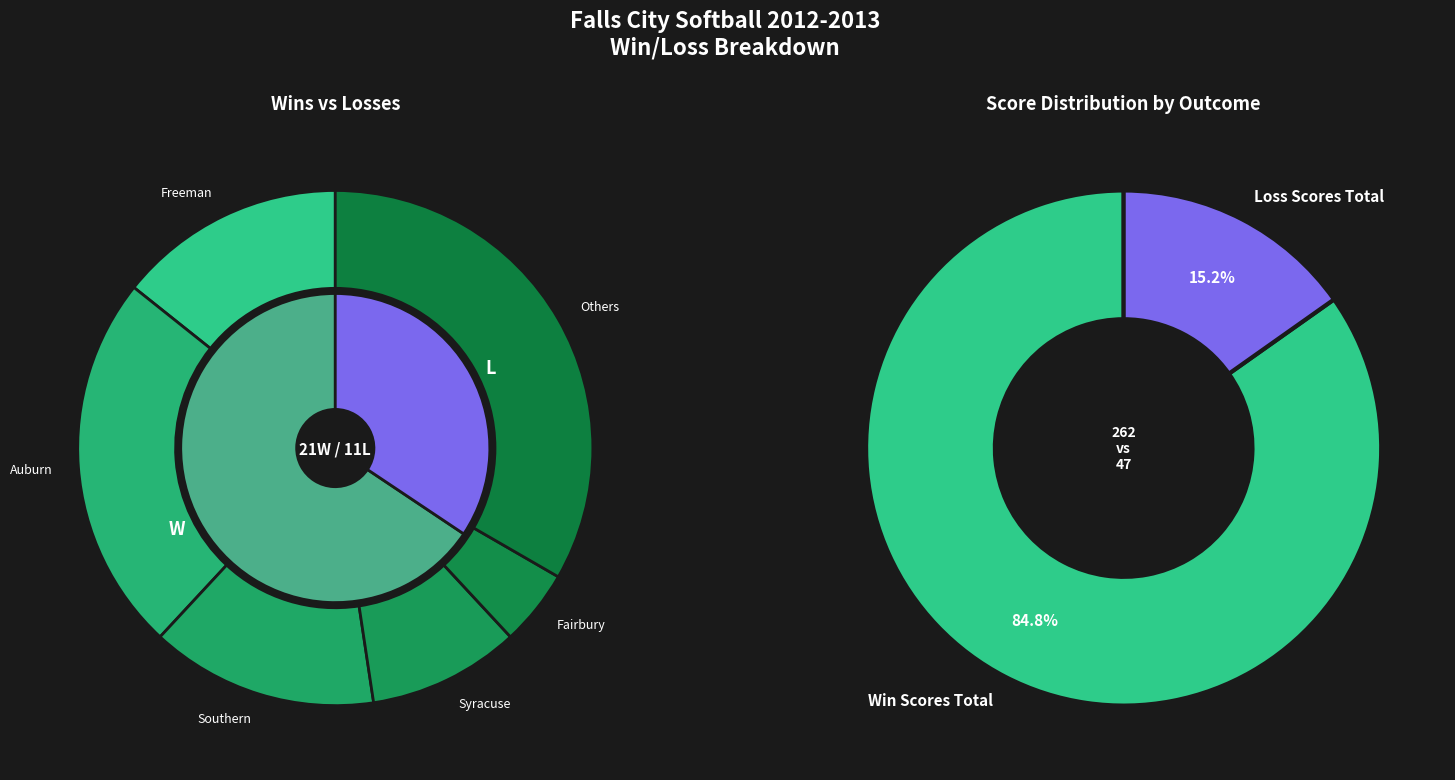

True or false: W accounts for 66% of the total.

True